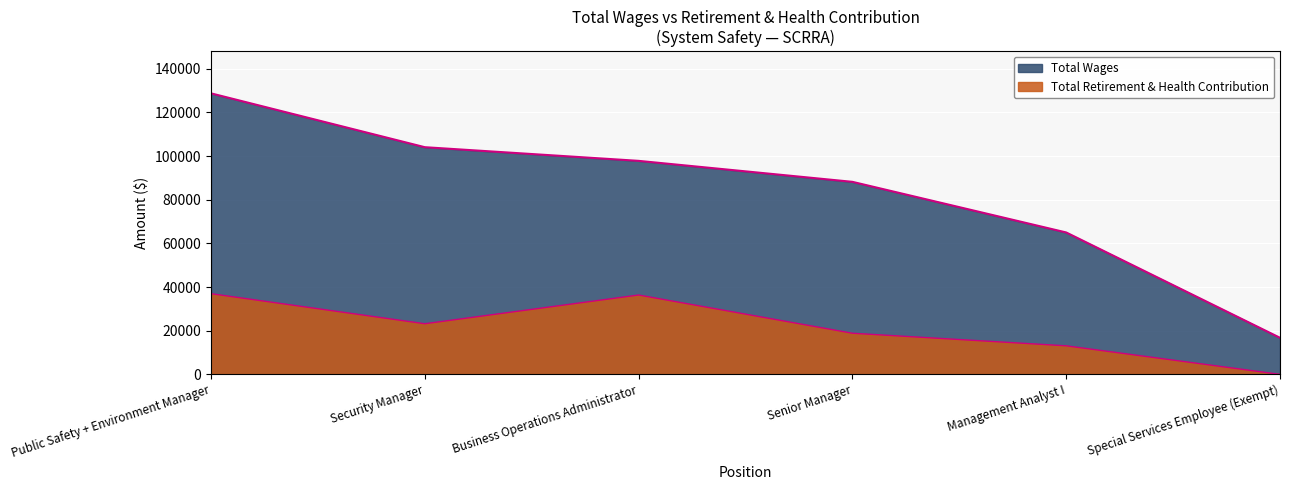

How many lines are shown in the chart?

2